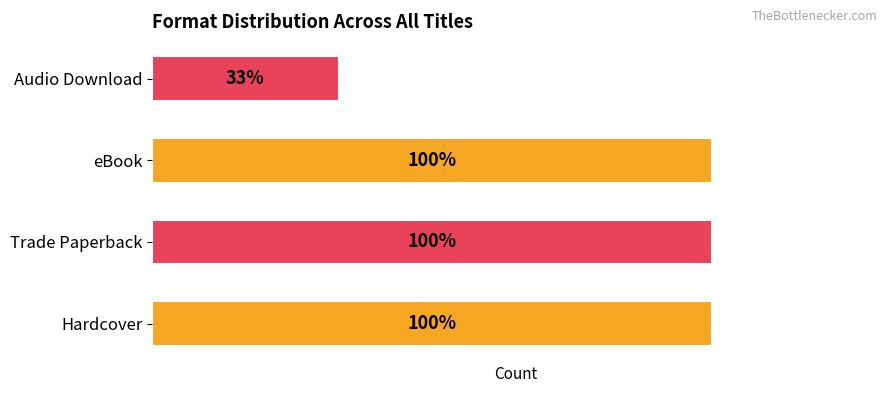

Does the chart contain any negative values?

No